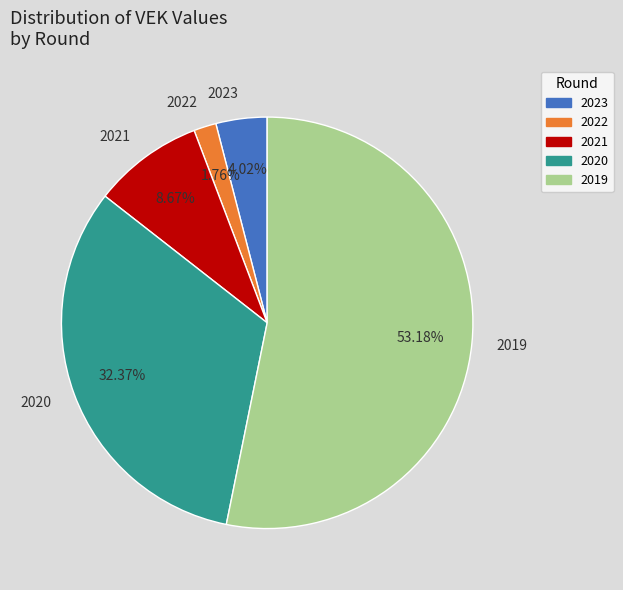

Which has a higher value, 2023 or 2021?

2021